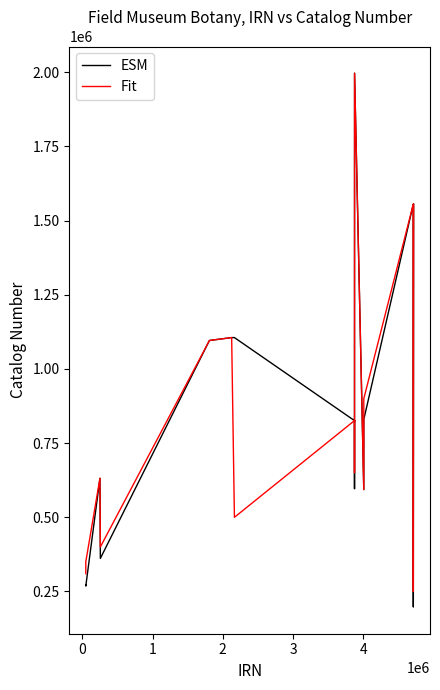

How many distinct data groups are displayed?

2